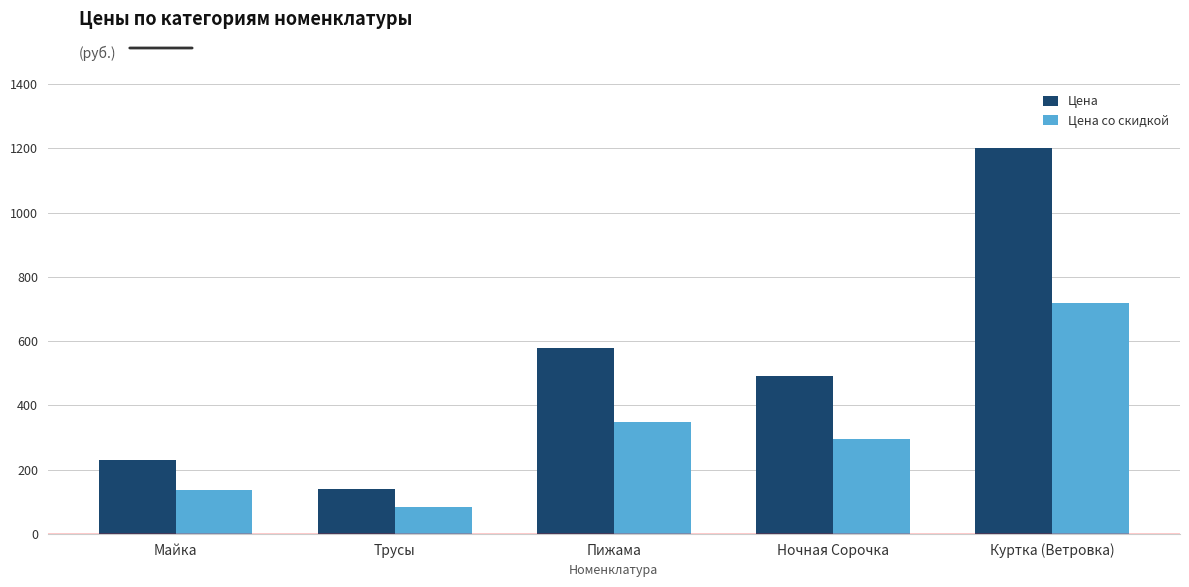

What is the label of the 2nd bar from the right?

Ночная Сорочка